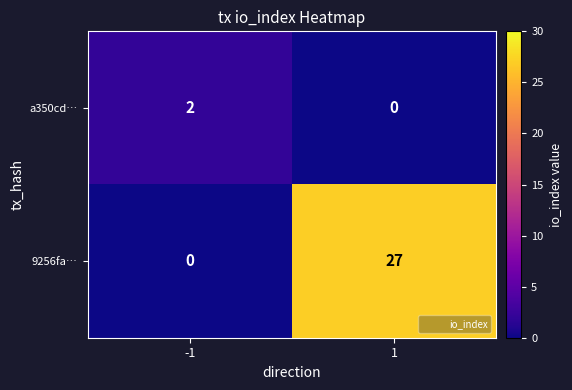

At which category is the sum across all series the highest?

1